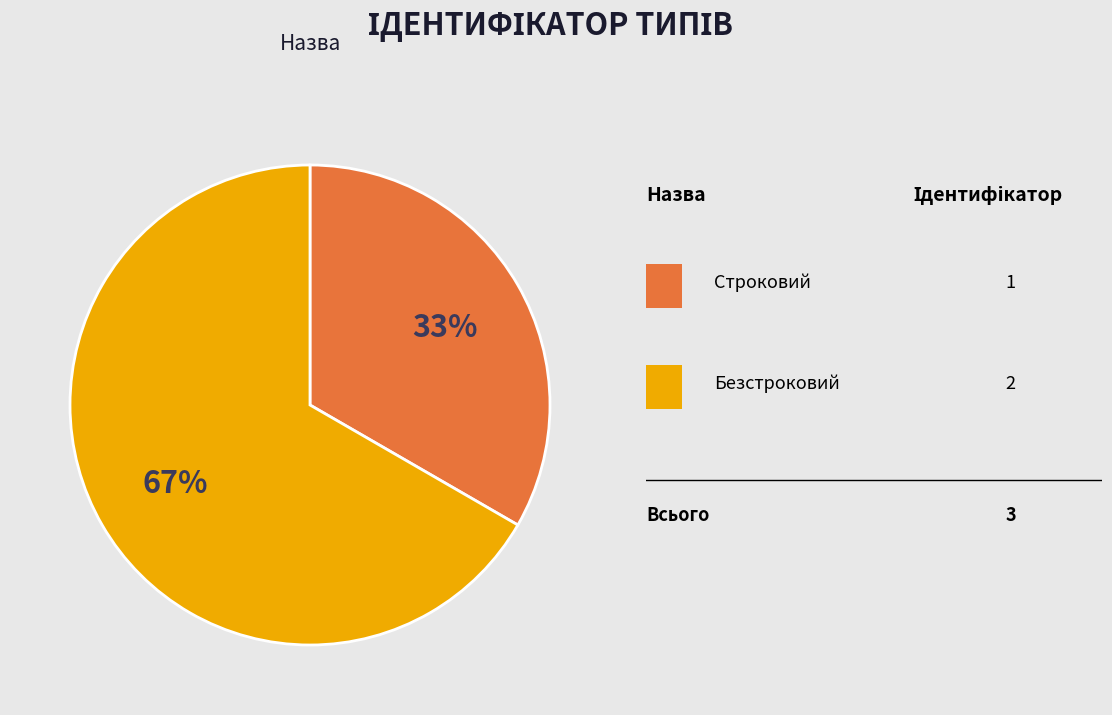

To the nearest percent, what is the average slice percentage?

50%